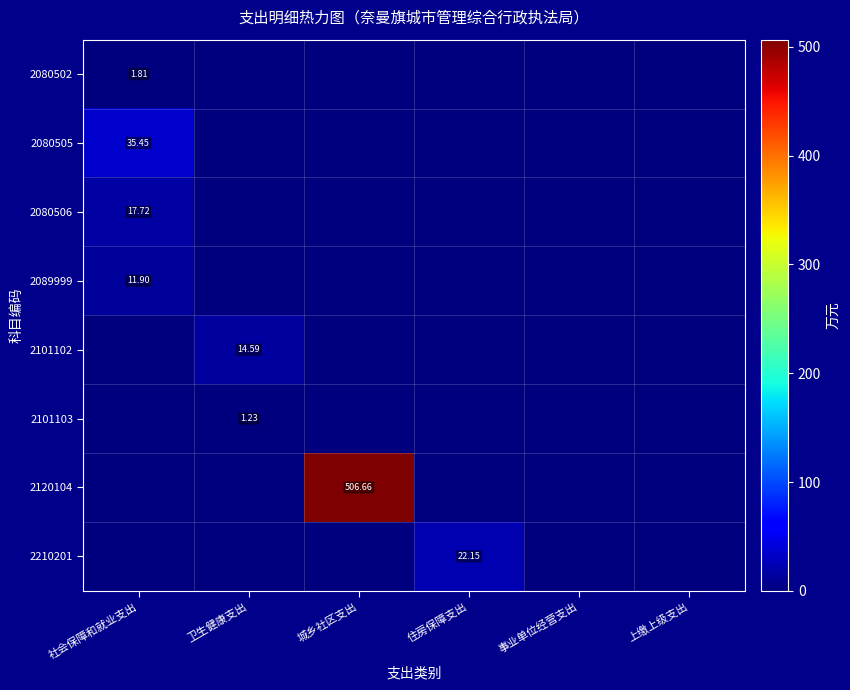

At which category is the sum across all series the highest?

城乡社区支出